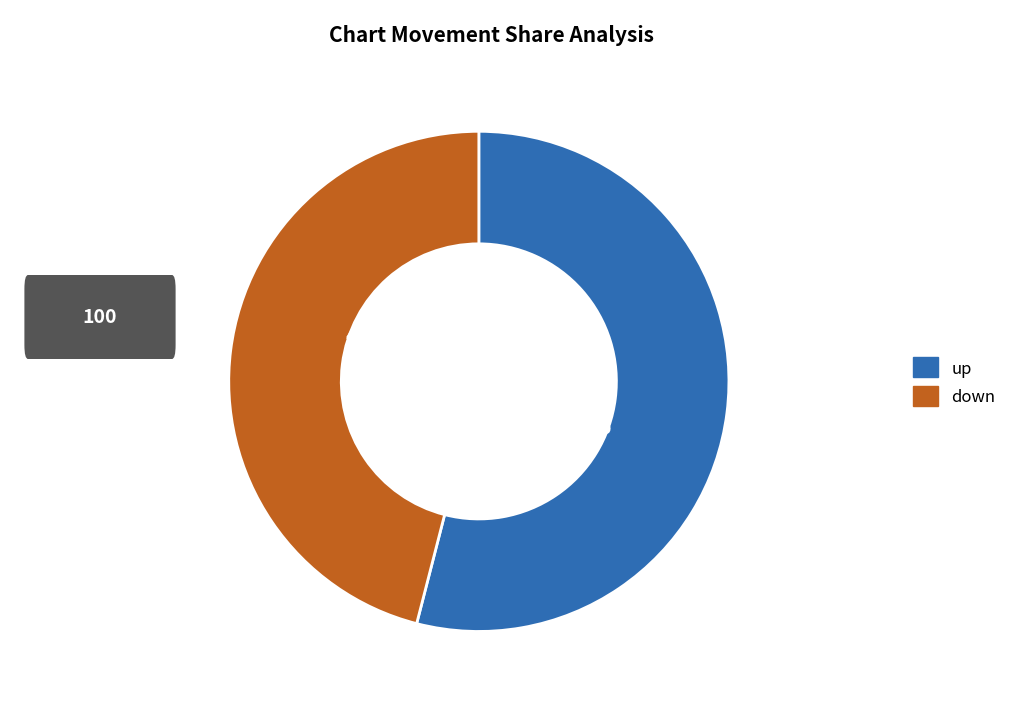

What percentage is the down slice, to the nearest percent?

46%